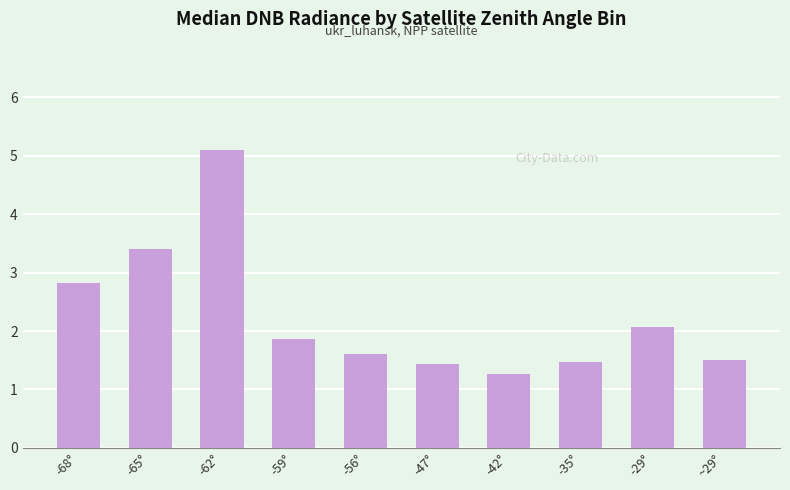

What is the maximum value shown in the chart?

5.1